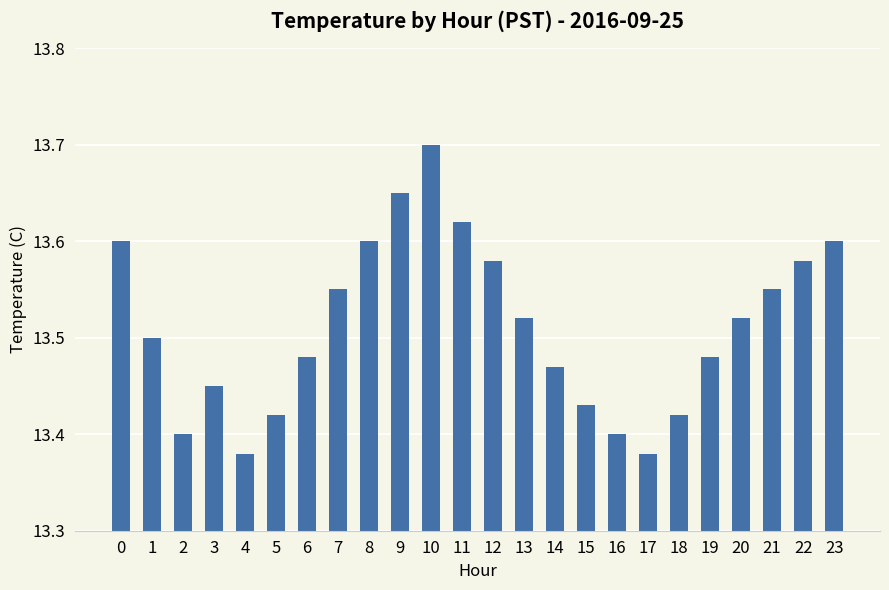

How many data points does each series have?

24